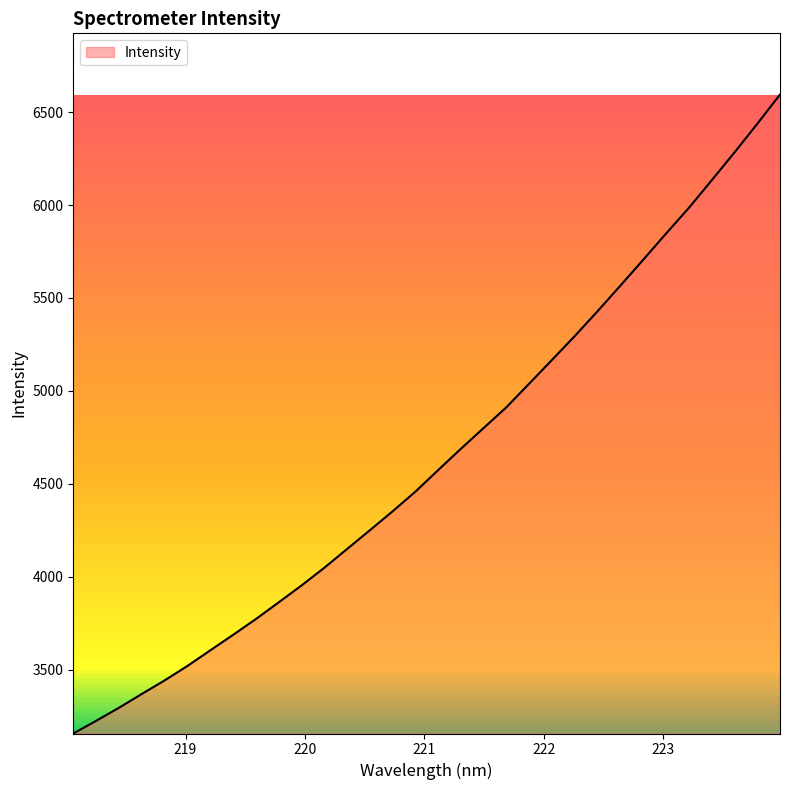

What is the maximum value shown in the chart?

6594.6